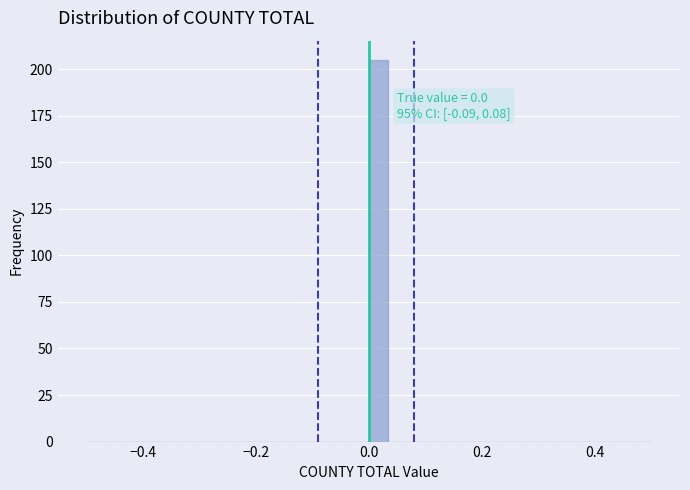

Around what value on the x-axis is the tallest bar? Give the approximate position of its centre, as read against the axis.

0.02